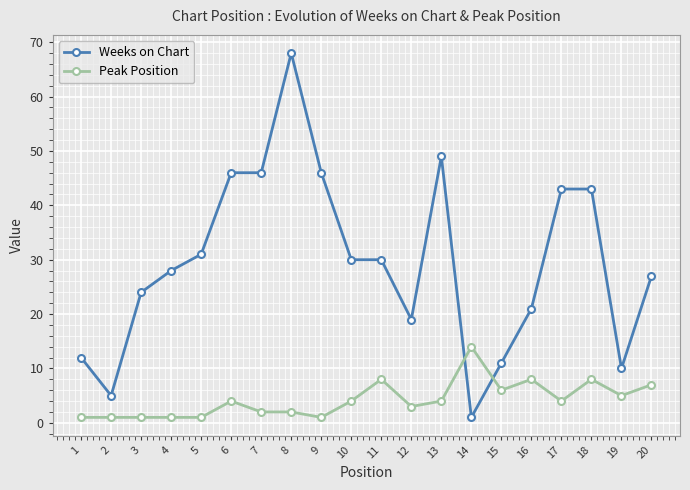

Where do Peak Position and Weeks on Chart first cross each other?

13 and 14